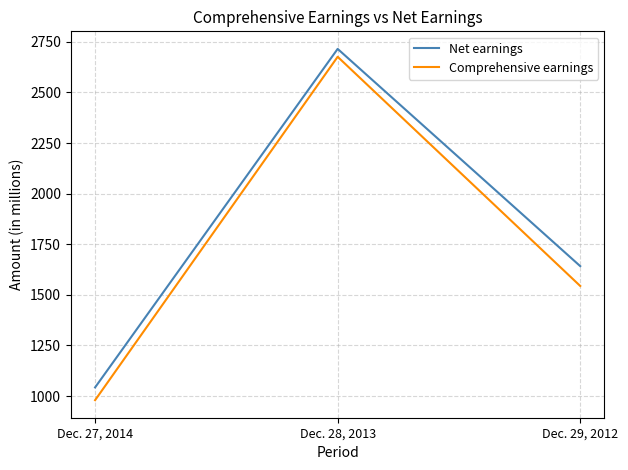

How many lines are shown in the chart?

2